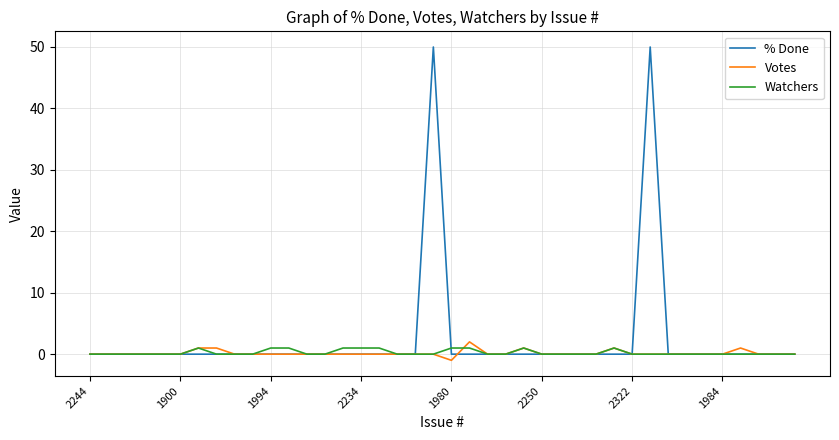

What is the maximum value shown in the chart?

50